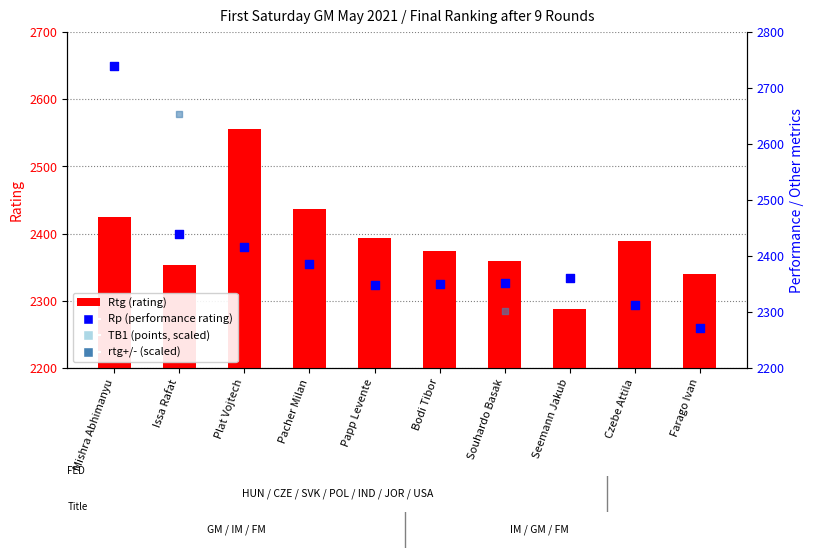

At which category is the sum across all series the highest?

Mishra Abhimanyu